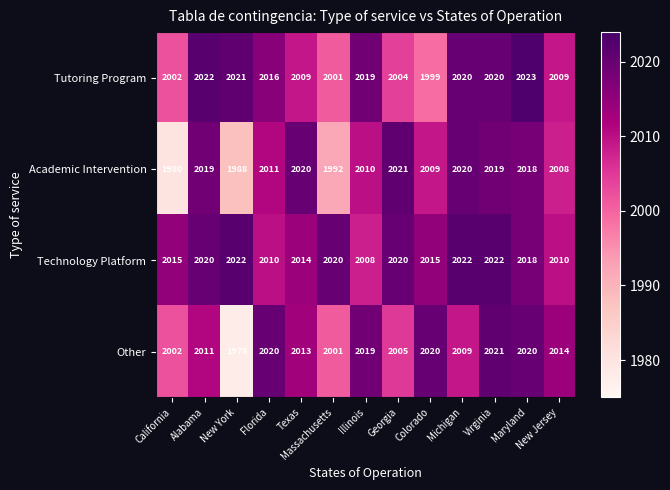

What is the minimum value for Academic Intervention?

1980